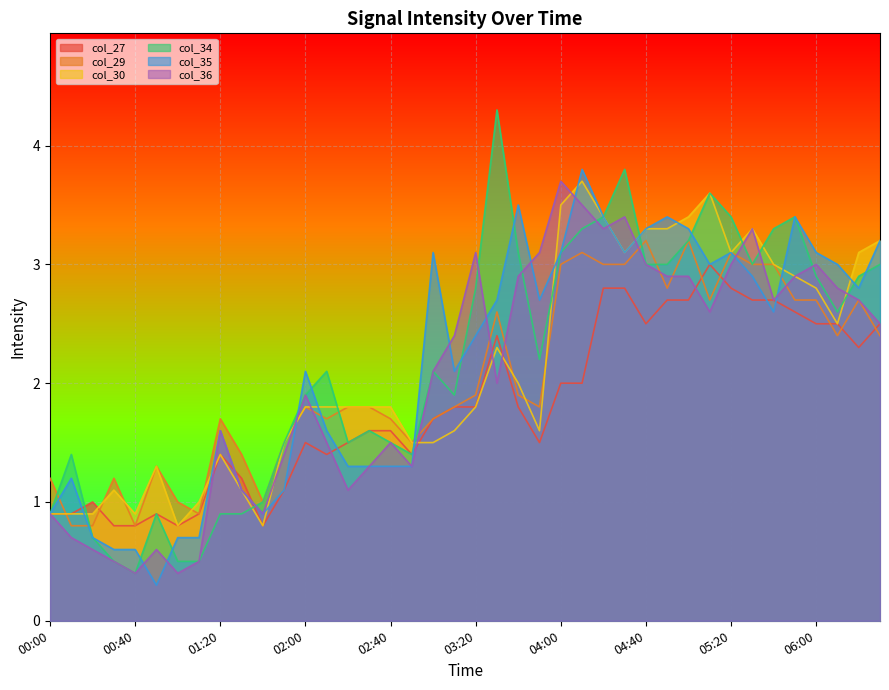

What is the label of the 19th point from the left?

03:00